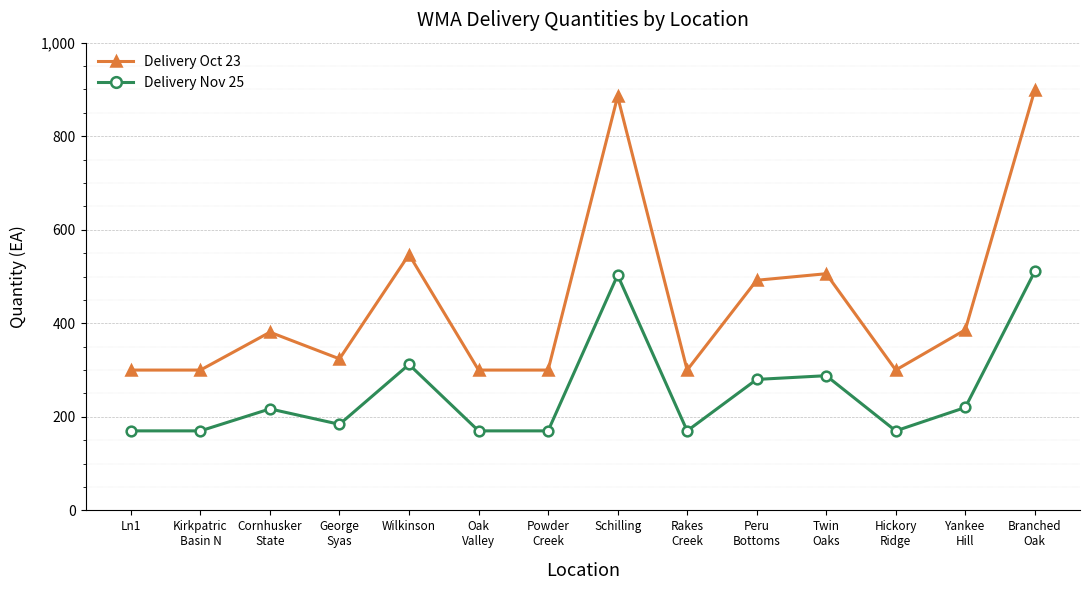

Count the number of data series in this chart.

2